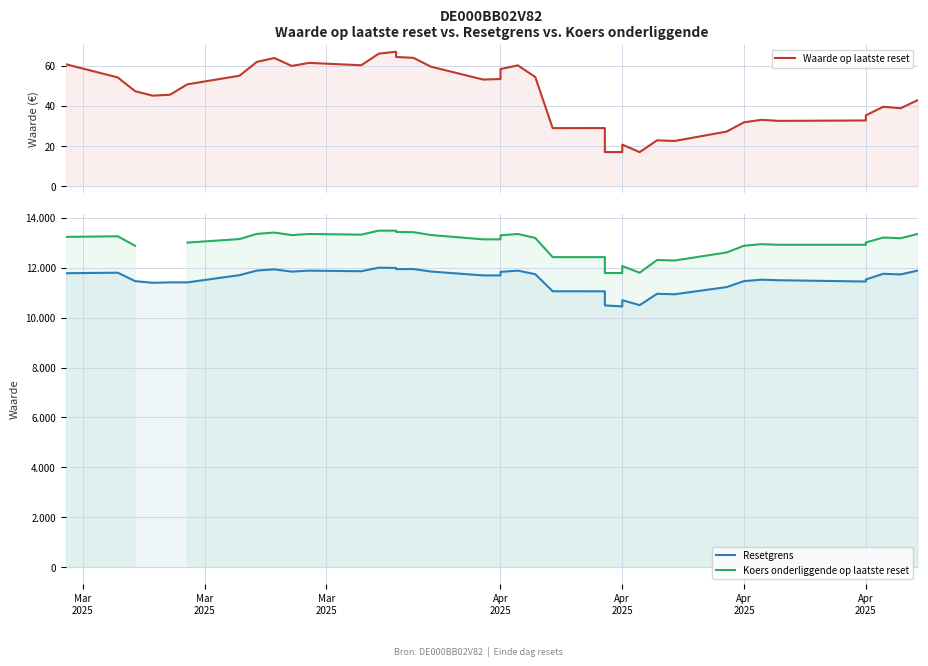

What is the minimum value for Resetgrens?

10448.3